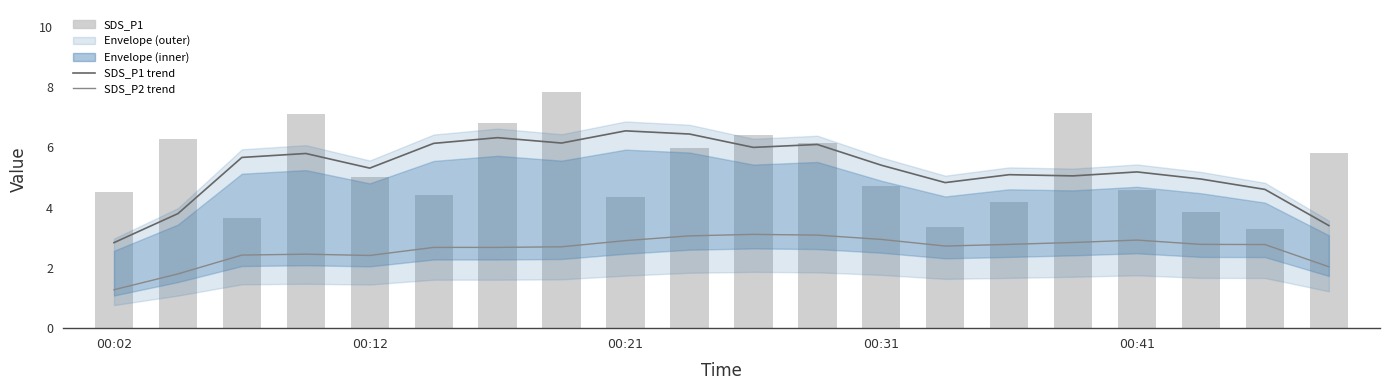

What is the spread (max minus min) of values at 13?

2.1